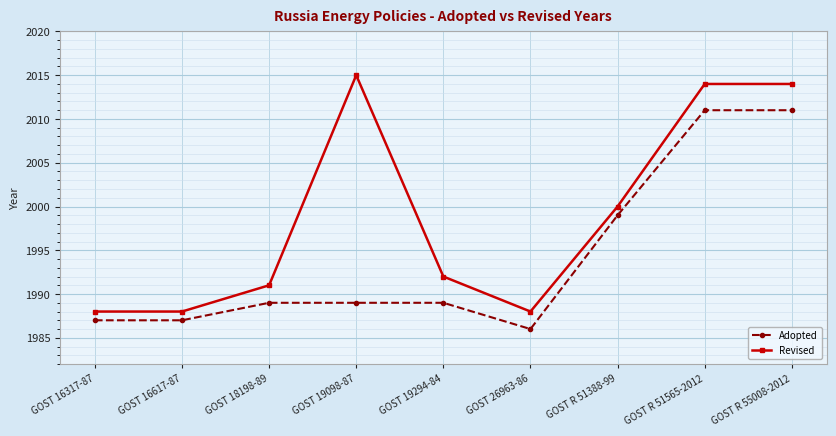

What is the total value across all series at GOST R 51388-99?

3999